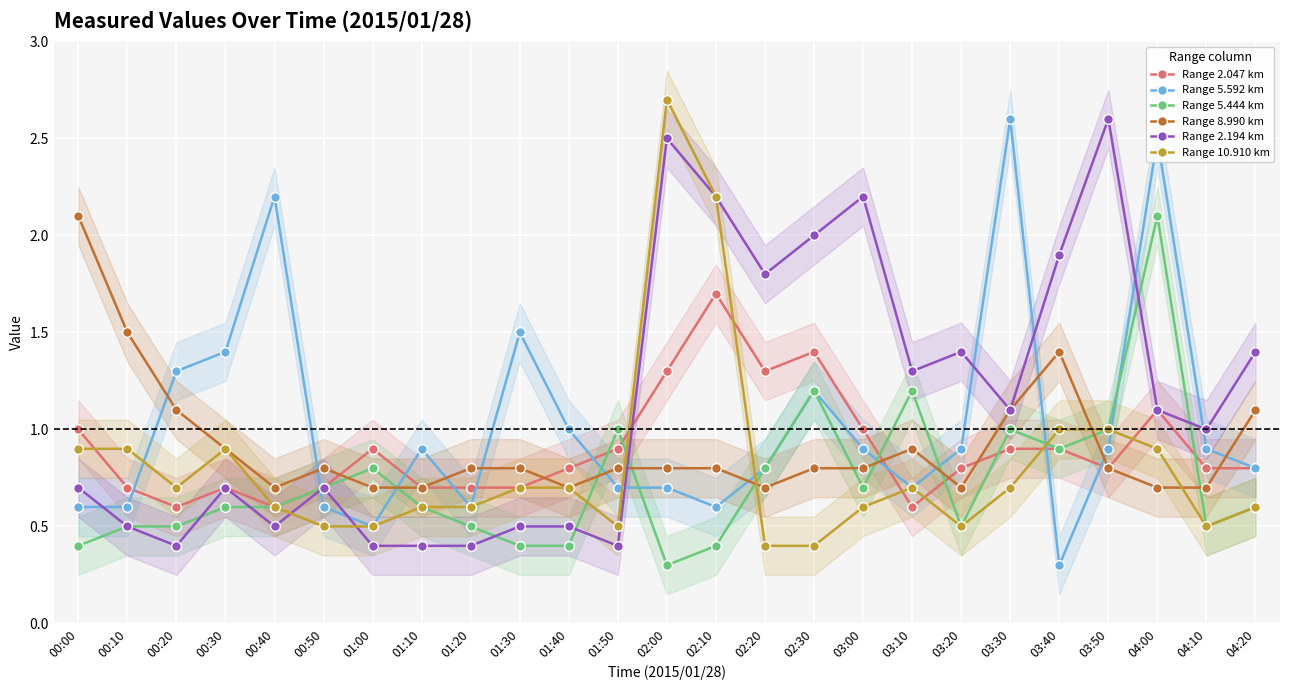

At which category does Range 10.910 km reach its first local peak?

00:30